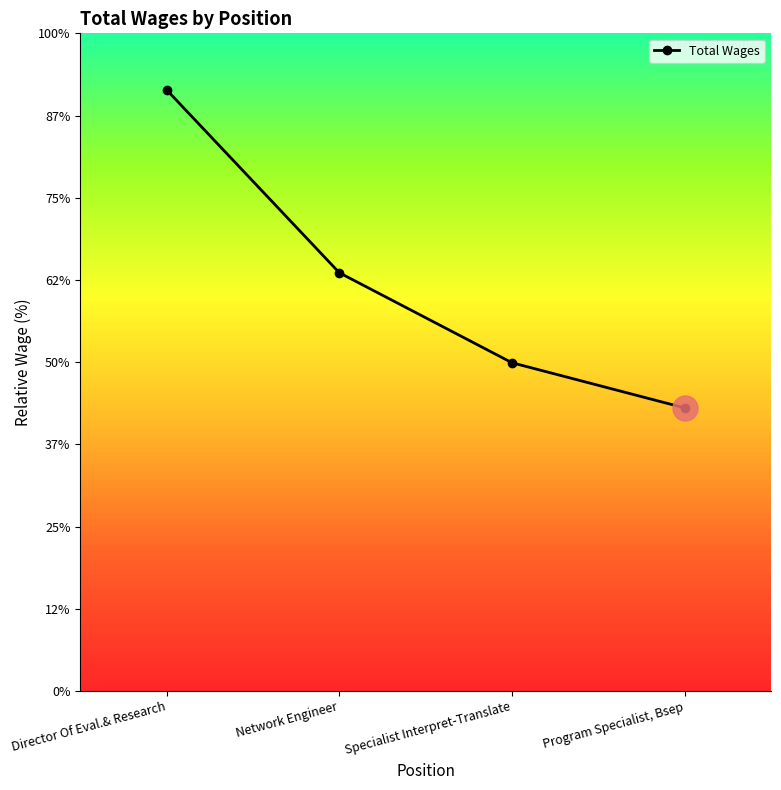

What is the label of the 1st point from the right?

Program Specialist, Bsep